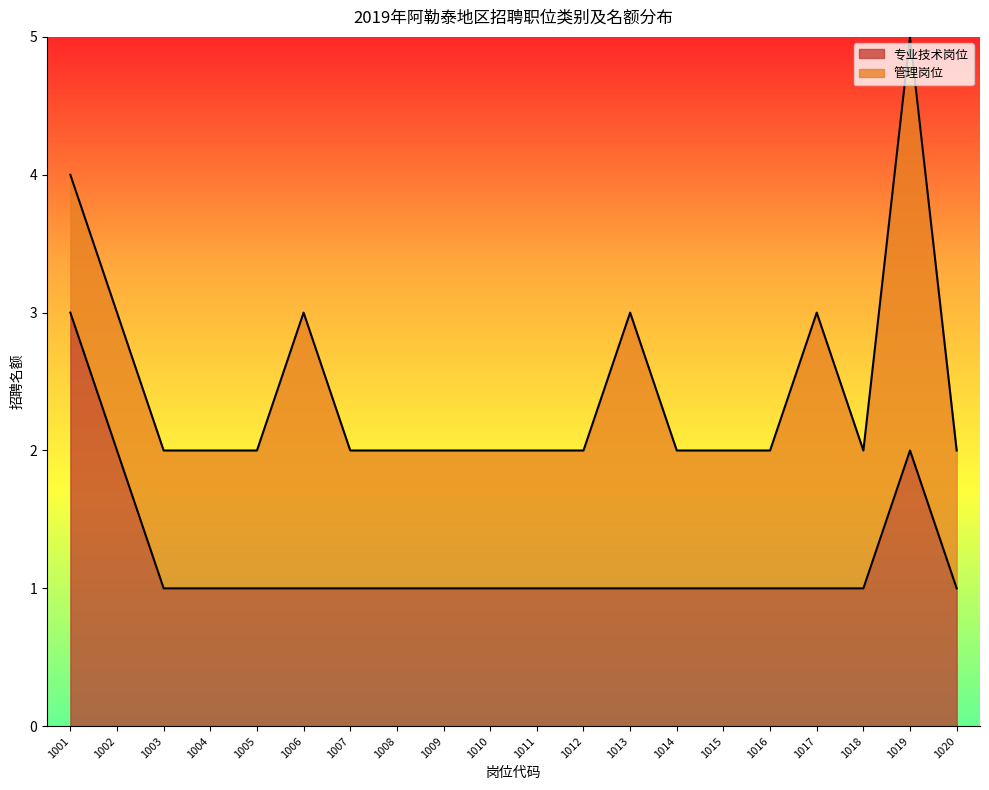

Does the chart display data point markers on the line(s)?

No